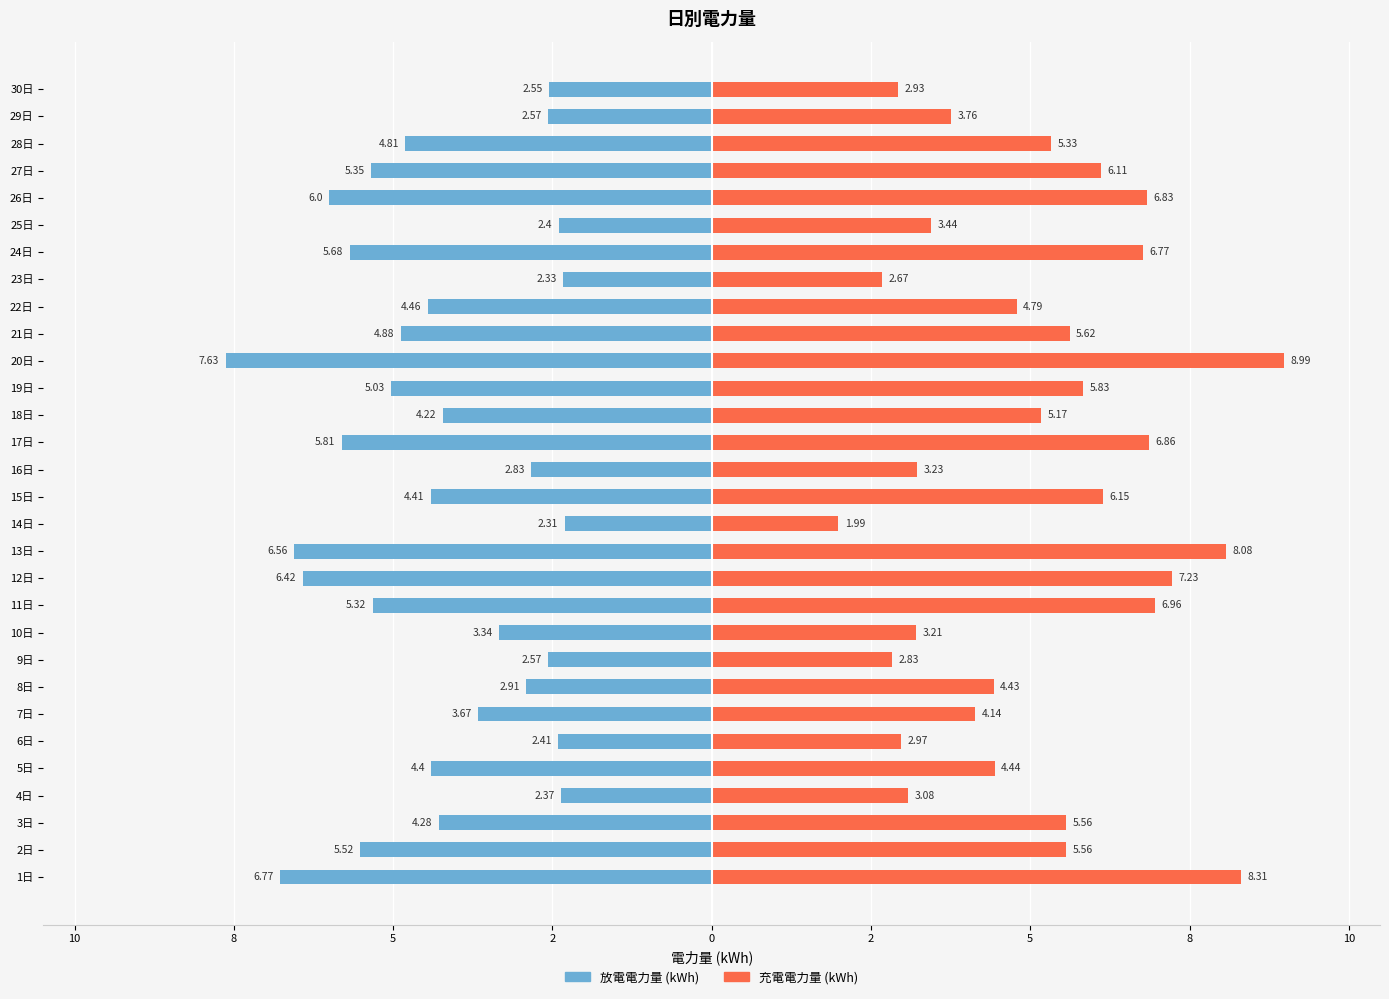

Which series has the widest spread of values?

充電電力量 (kWh)